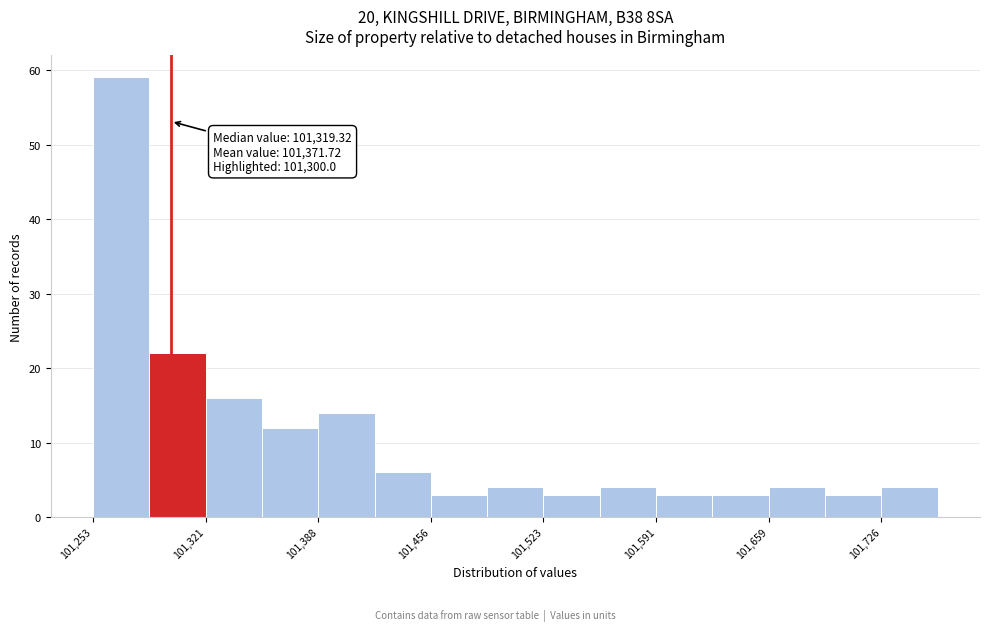

Around what value on the x-axis is the tallest bar? Give the approximate position of its centre, as read against the axis.

101270